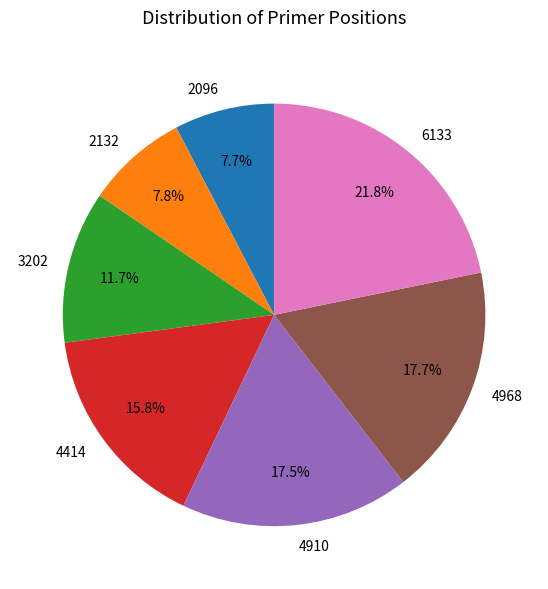

What is the total percentage of 2096 and 2132?

15.5%